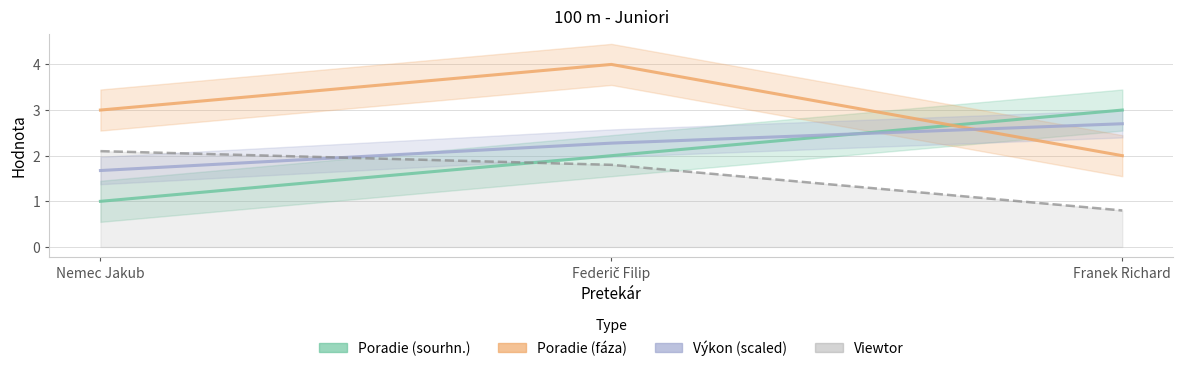

Is it true that Poradie (fáza) equals 2.5 at Federič Filip?

False